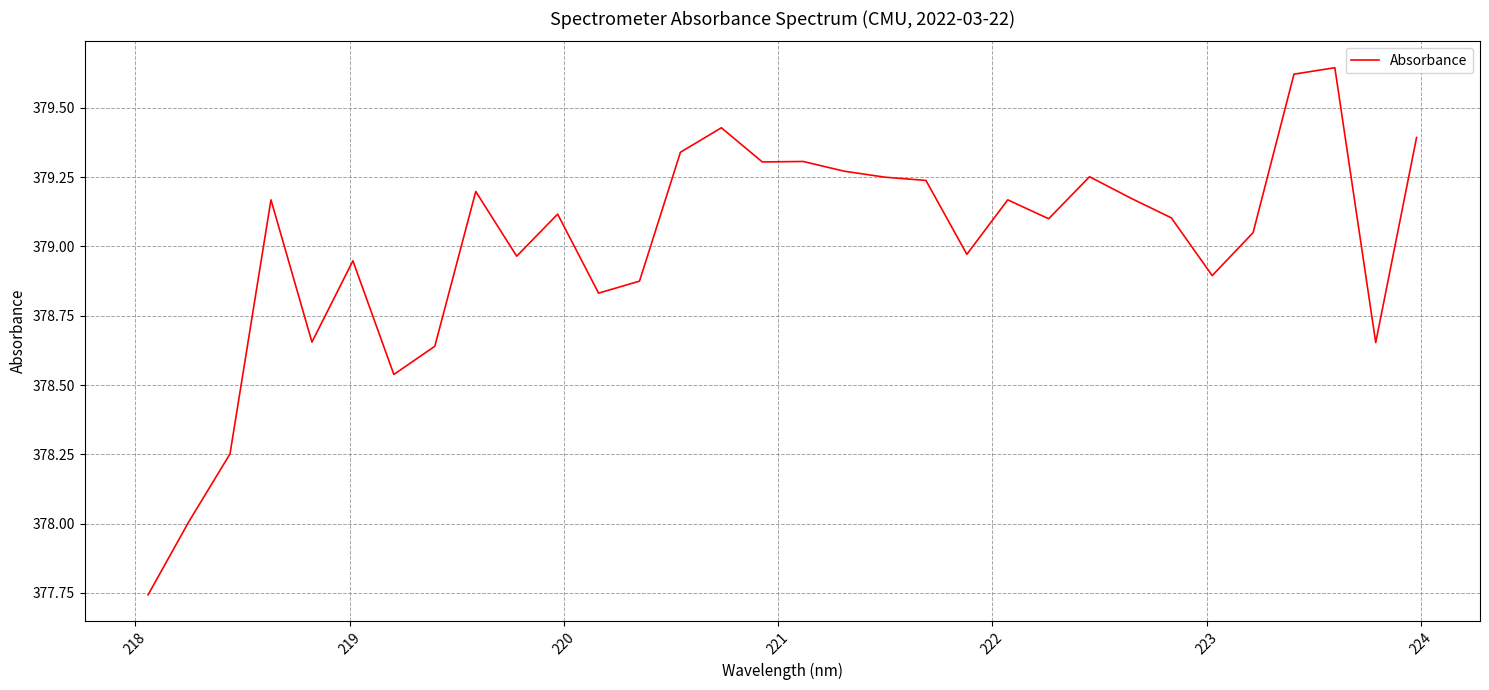

Does the chart have visible grid lines?

Yes